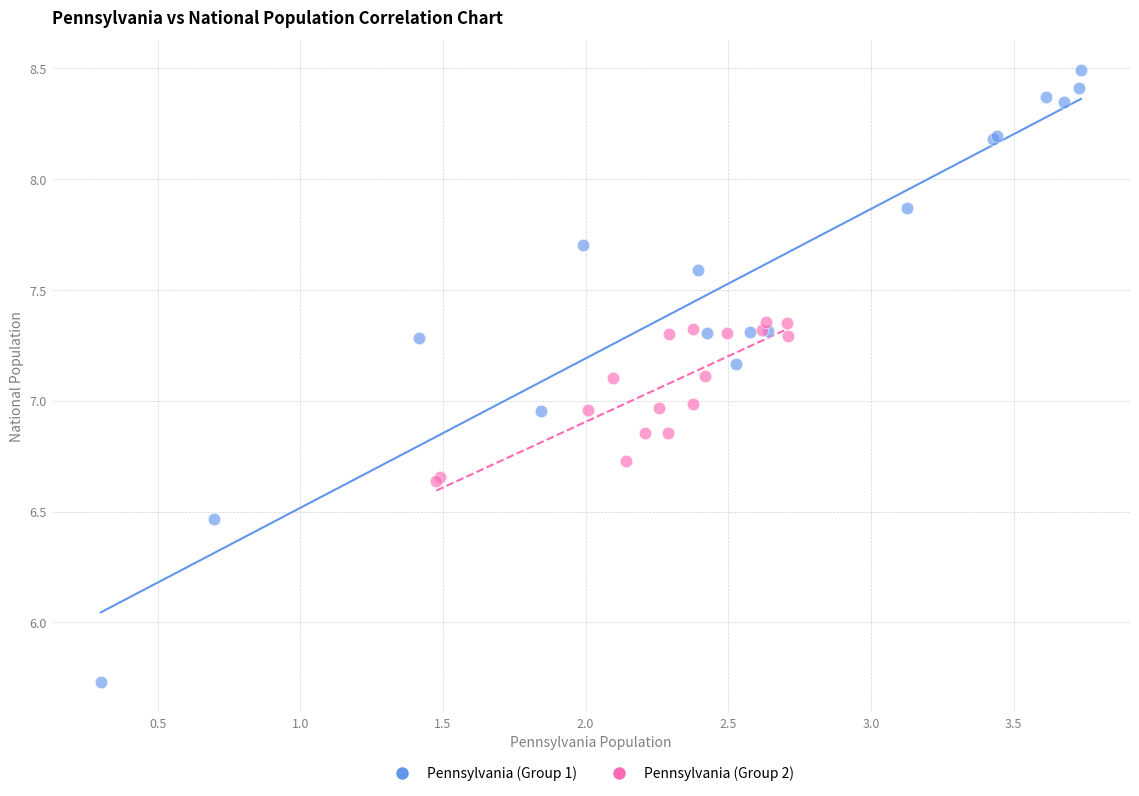

Which series contains the highest Y value?

Pennsylvania (Group 1)